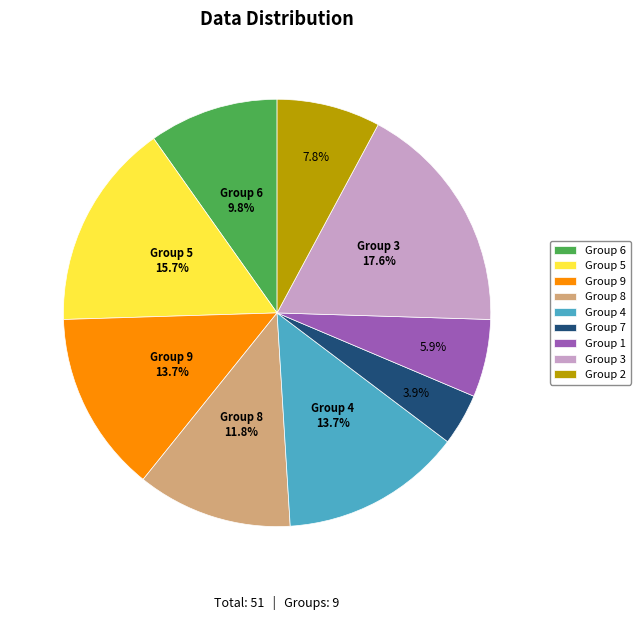

What is the total percentage of Group 9 and Group 6?

23.5%